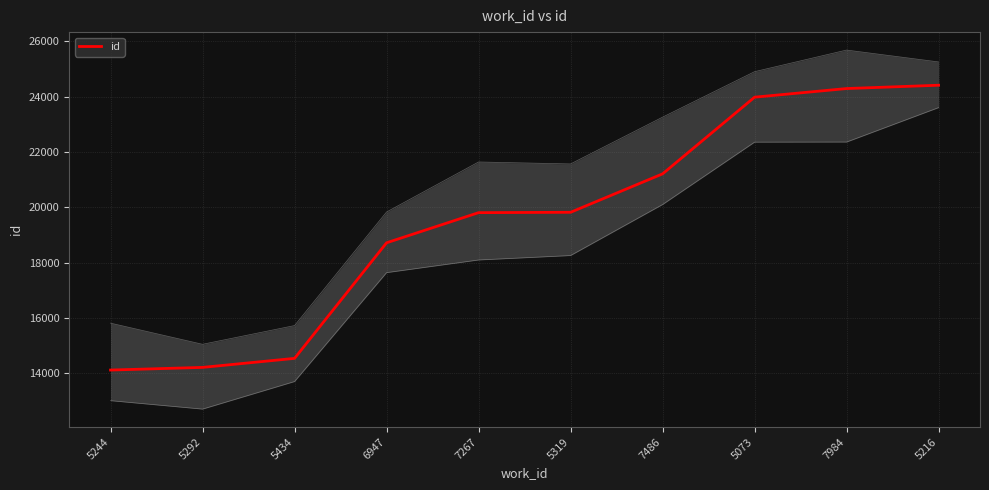

What is the label of the 2nd point from the left?

5292